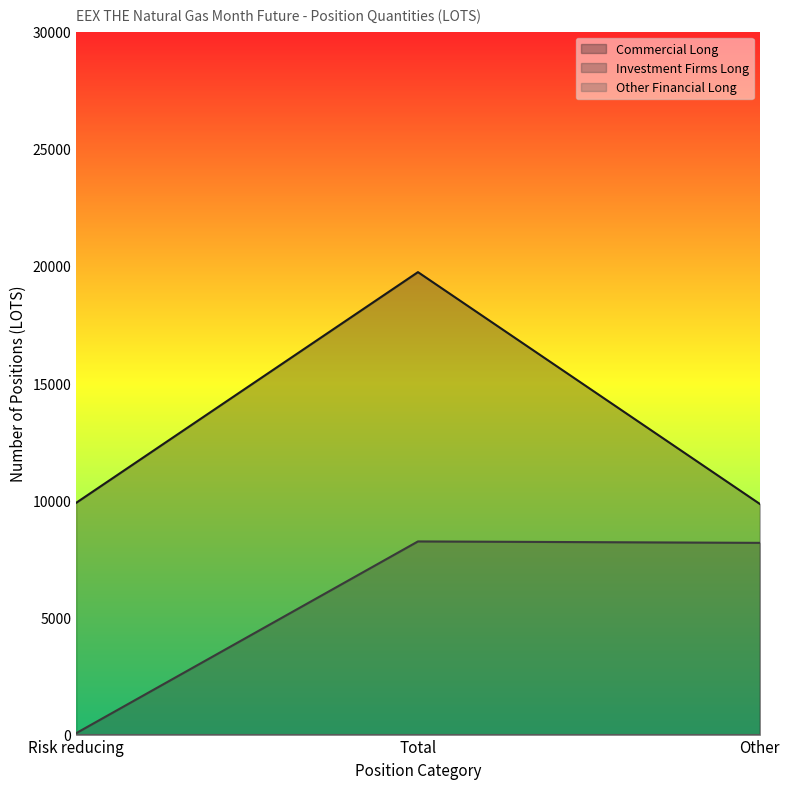

At Other, list the series in order from smallest to largest.

Investment Firms Long, Commercial Long